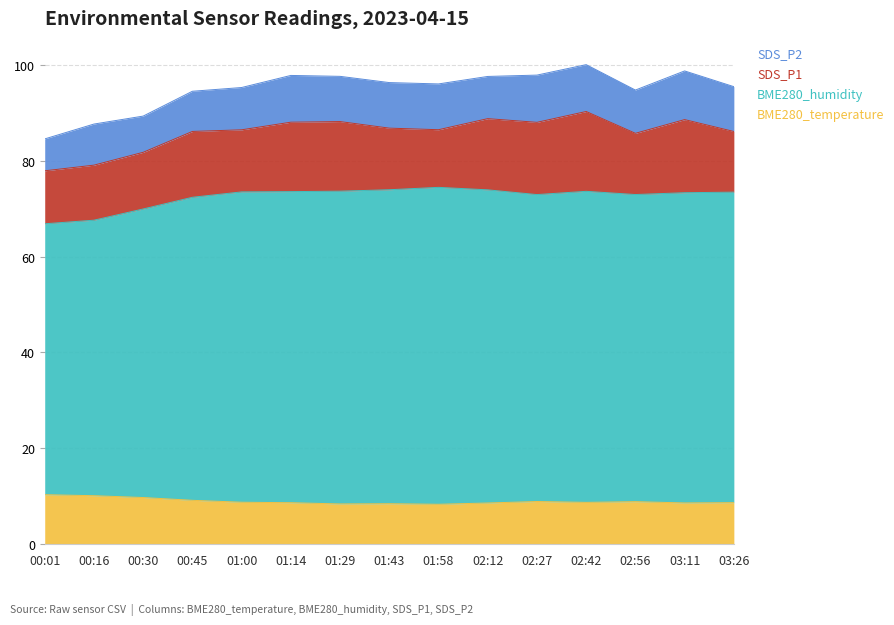

What is the sum of the SDS_P1 values at 02:56 and 03:26?

24.0